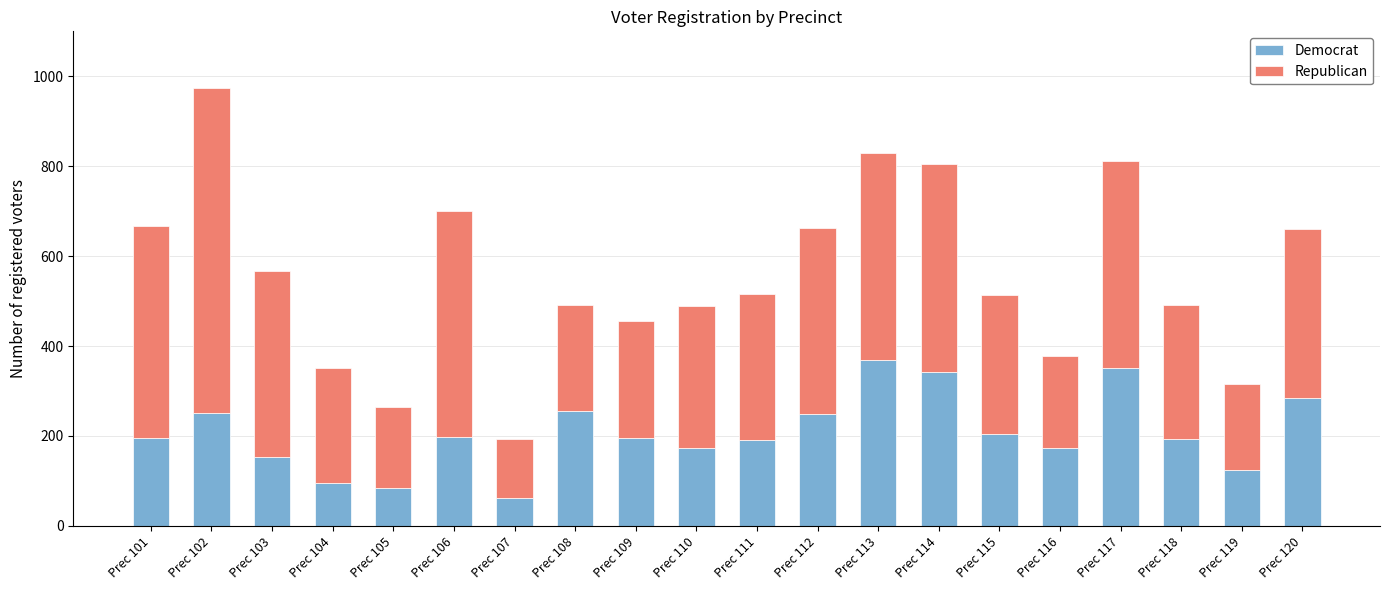

What are all the series names shown in the legend?

Democrat, Republican